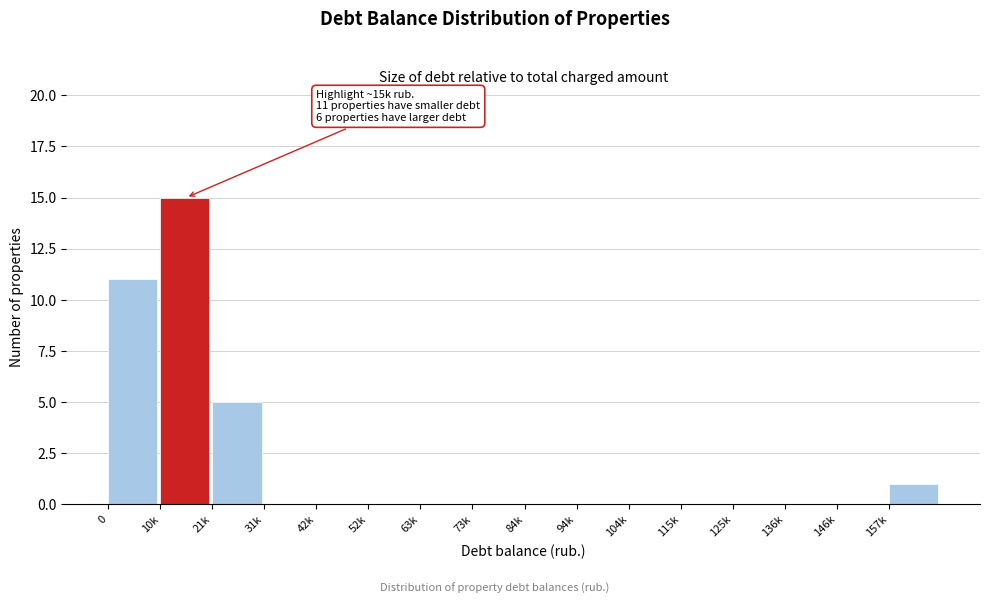

Reading left to right, list all the values displayed in this chart.

0=11	10k=15	21k=5	31k=0	42k=0	52k=0	63k=0	73k=0	84k=0	94k=0	104k=0	115k=0	125k=0	136k=0	146k=0	157k=1